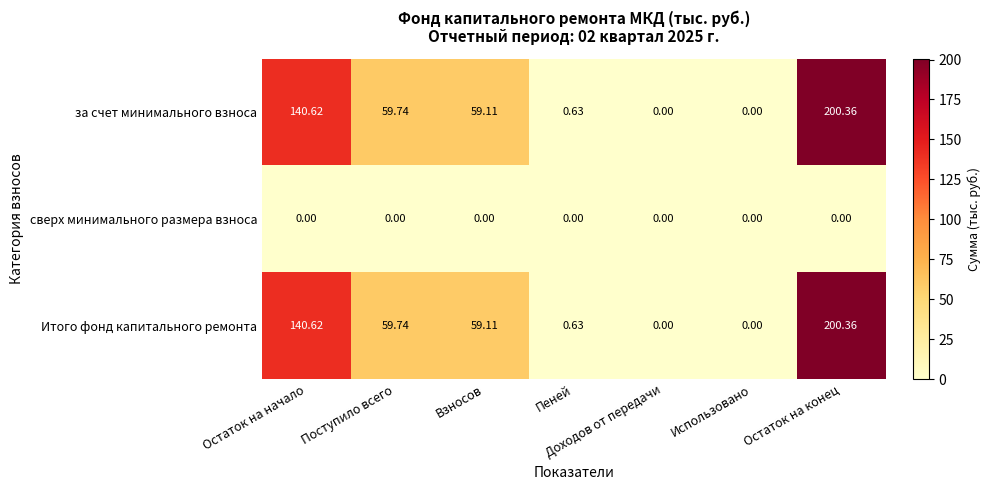

Is the value of Итого фонд капитального ремонта at Остаток на начало greater than the value of сверх минимального размера взноса at Взносов?

Yes